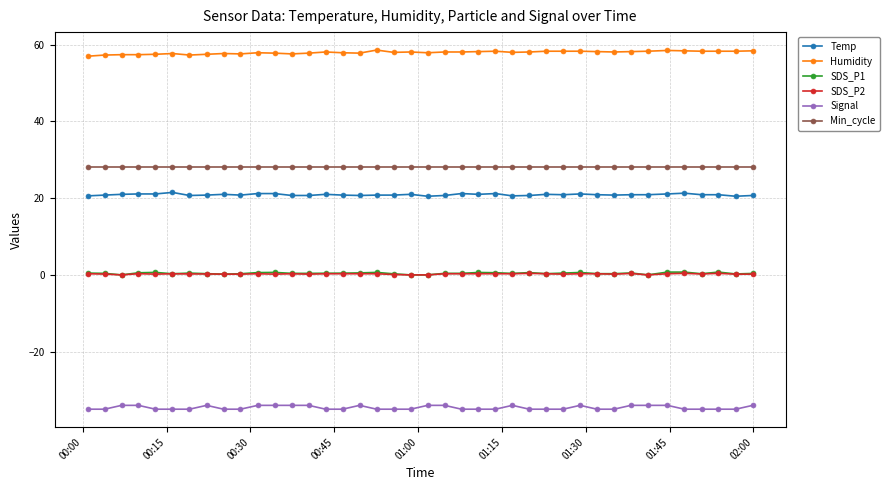

Which series has the largest total across all categories?

Humidity